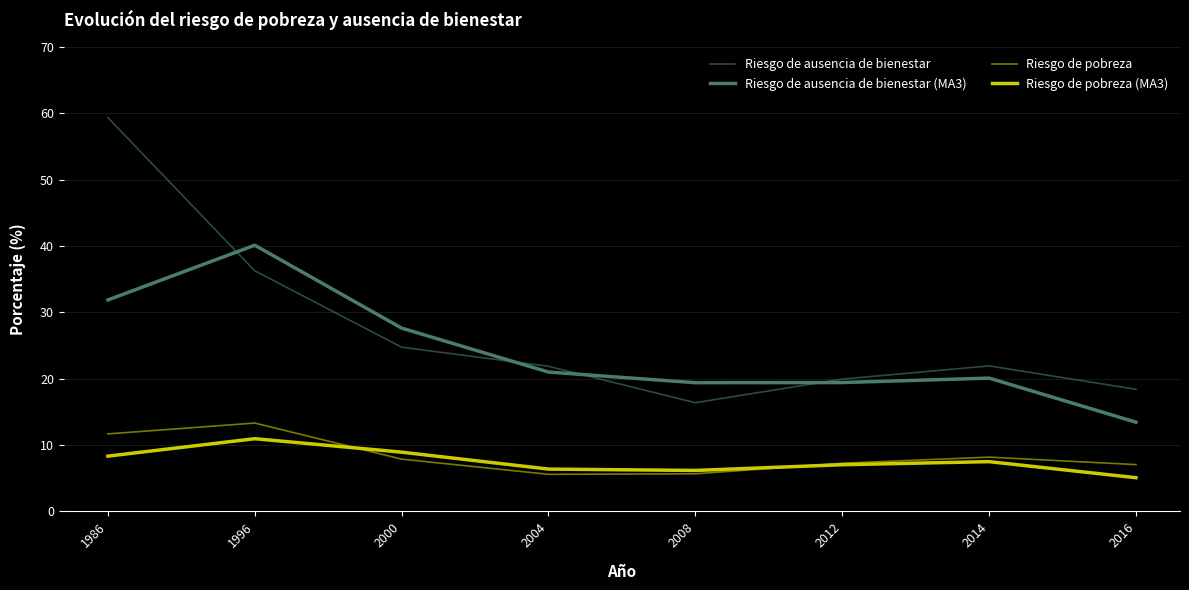

Is this an area chart (filled region under the line)?

No